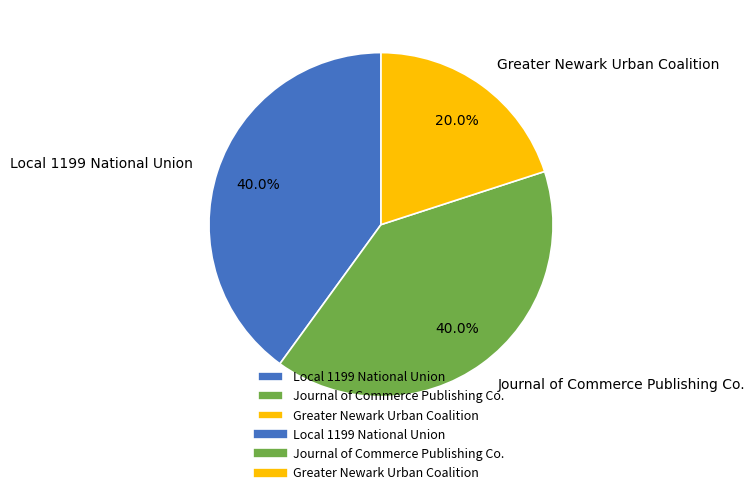

To the nearest percent, what is the difference between the Greater Newark Urban Coalition and Local 1199 National Union slice percentages?

20%